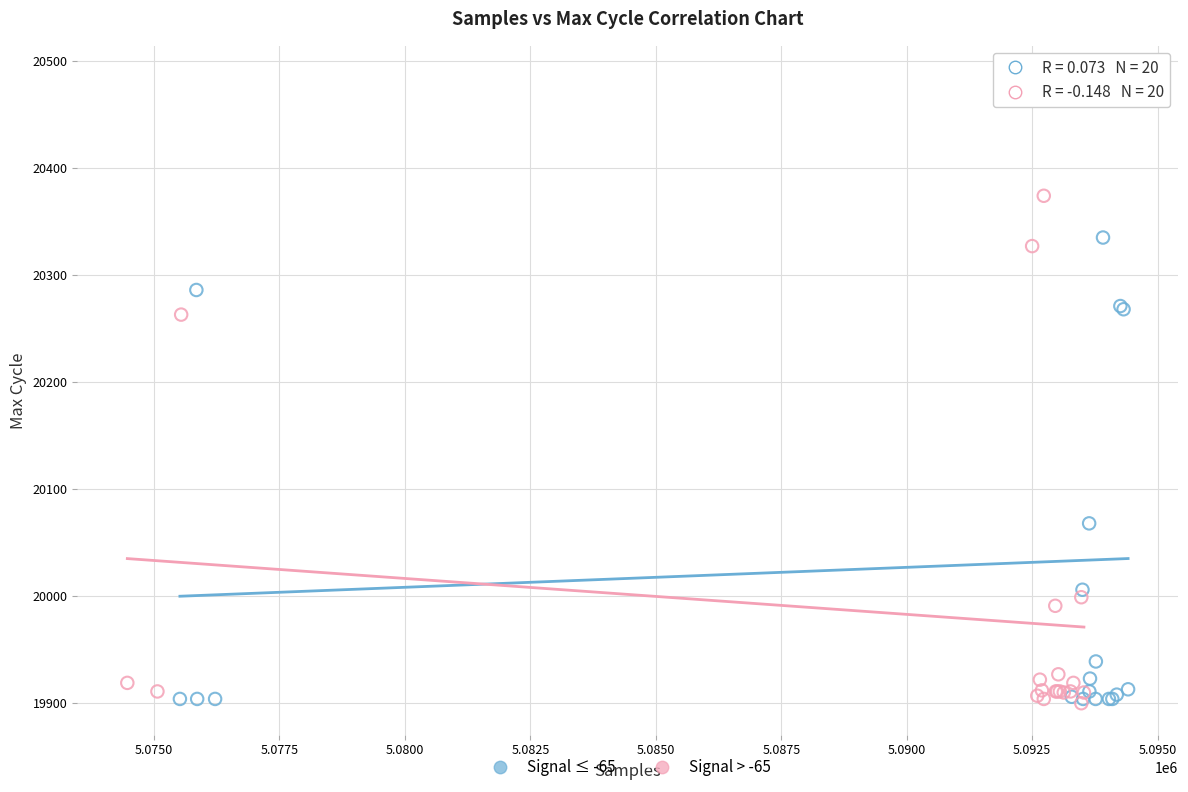

Which series has the largest Y range (max minus min)?

Signal ≤ -65